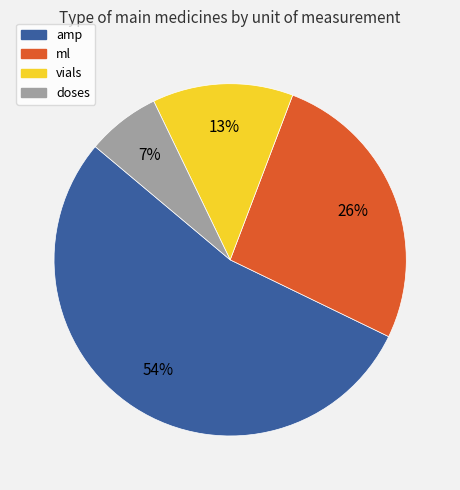

Combined, do doses and amp account for over 50%?

Yes